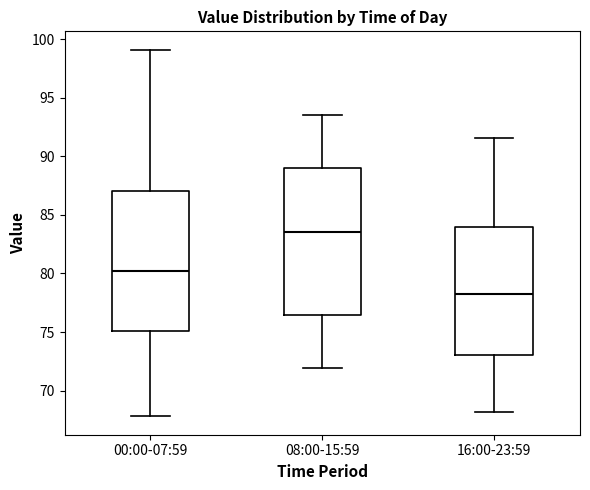

Reading left to right, read every box against the y-axis: the position of its median line, the range the box covers, and the ends of its whiskers. The values are not printed on the chart, so give them approximately, as read against the axis.

00:00-07:59: median 80.5, box 75.0 to 87.0, whiskers 68.0 to 99.0
08:00-15:59: median 83.5, box 76.5 to 89.0, whiskers 72.0 to 93.5
16:00-23:59: median 78.5, box 73.0 to 84.0, whiskers 68.0 to 91.5